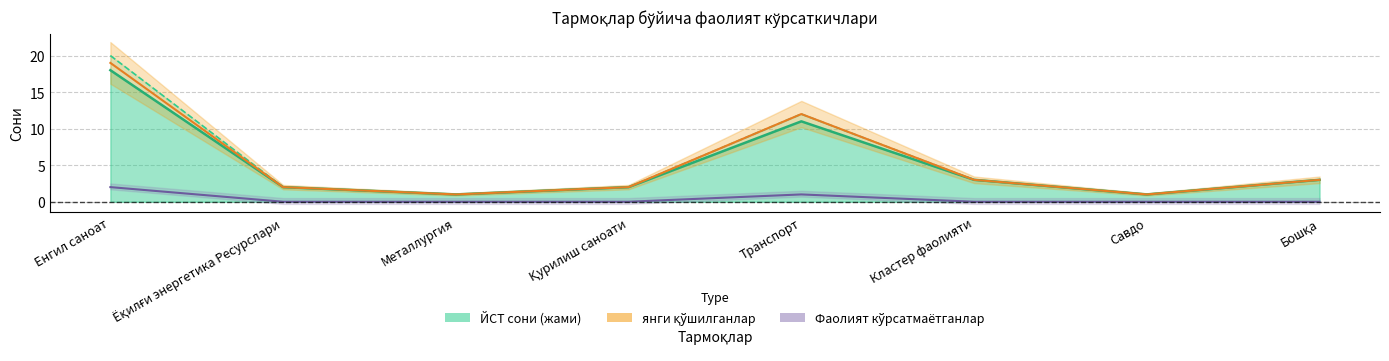

What is the sum of the ЙСТ сони values at Металлургия and Ёқилғи энергетика Ресурслари?

3